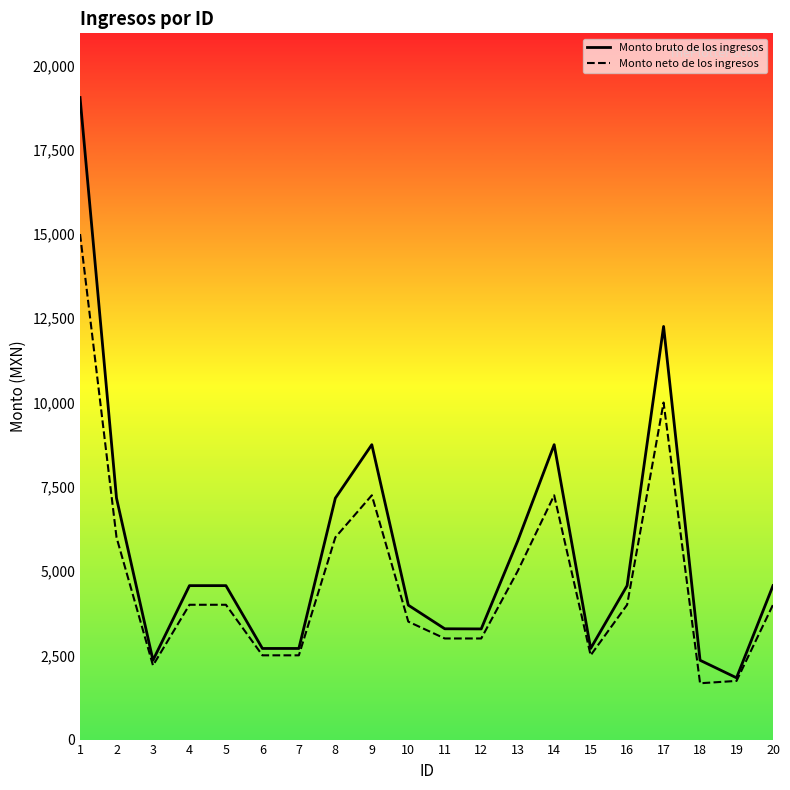

Which series changed the most between 4 and 18?

Monto neto de los ingresos